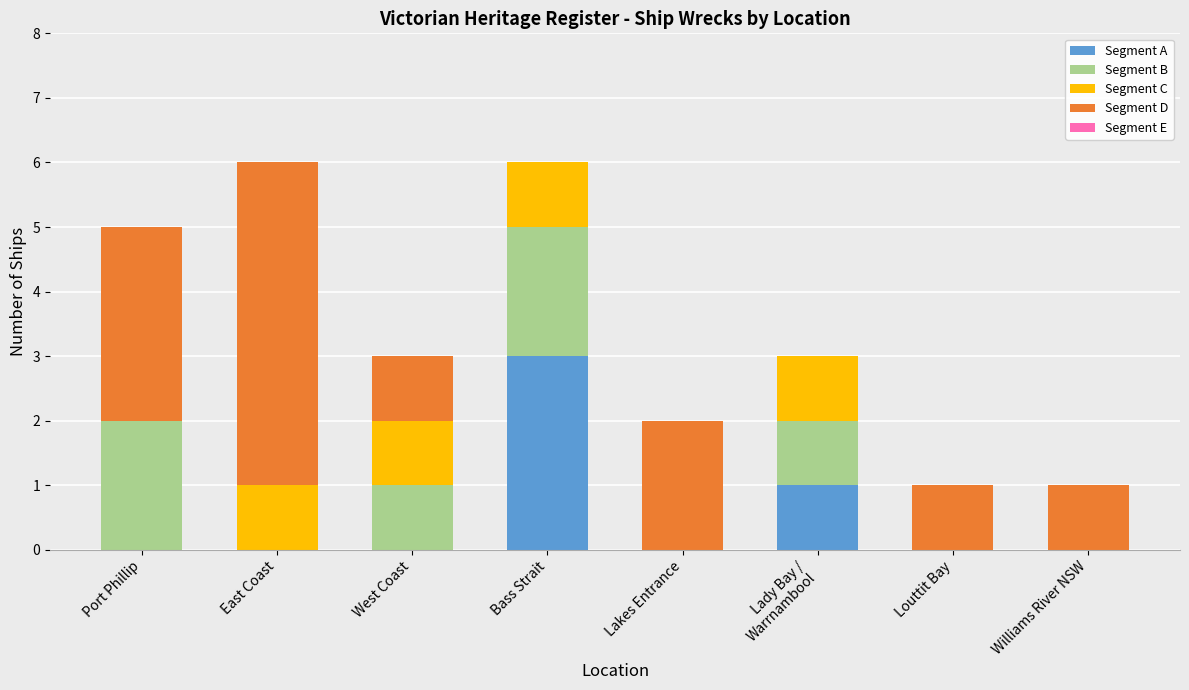

What is the highest value of the Segment A series?

3